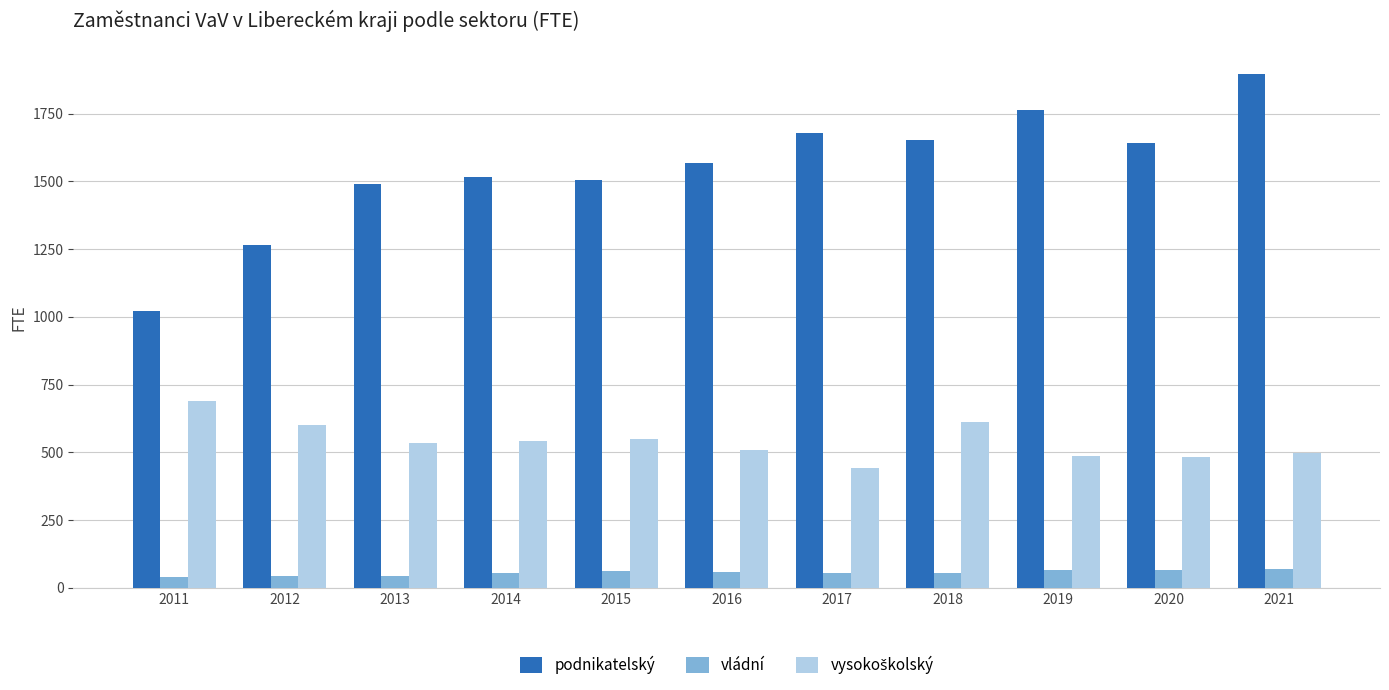

Which series has the widest spread of values?

podnikatelský